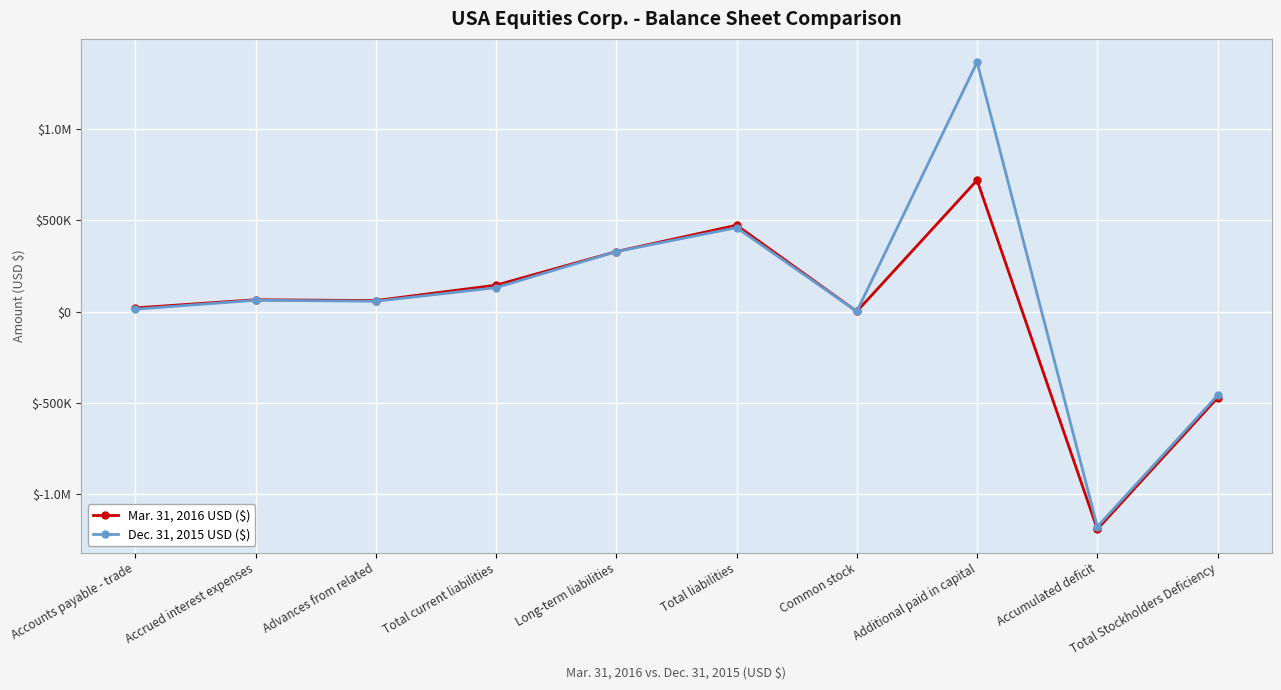

What is the label of the 4th point from the left?

Total current liabilities